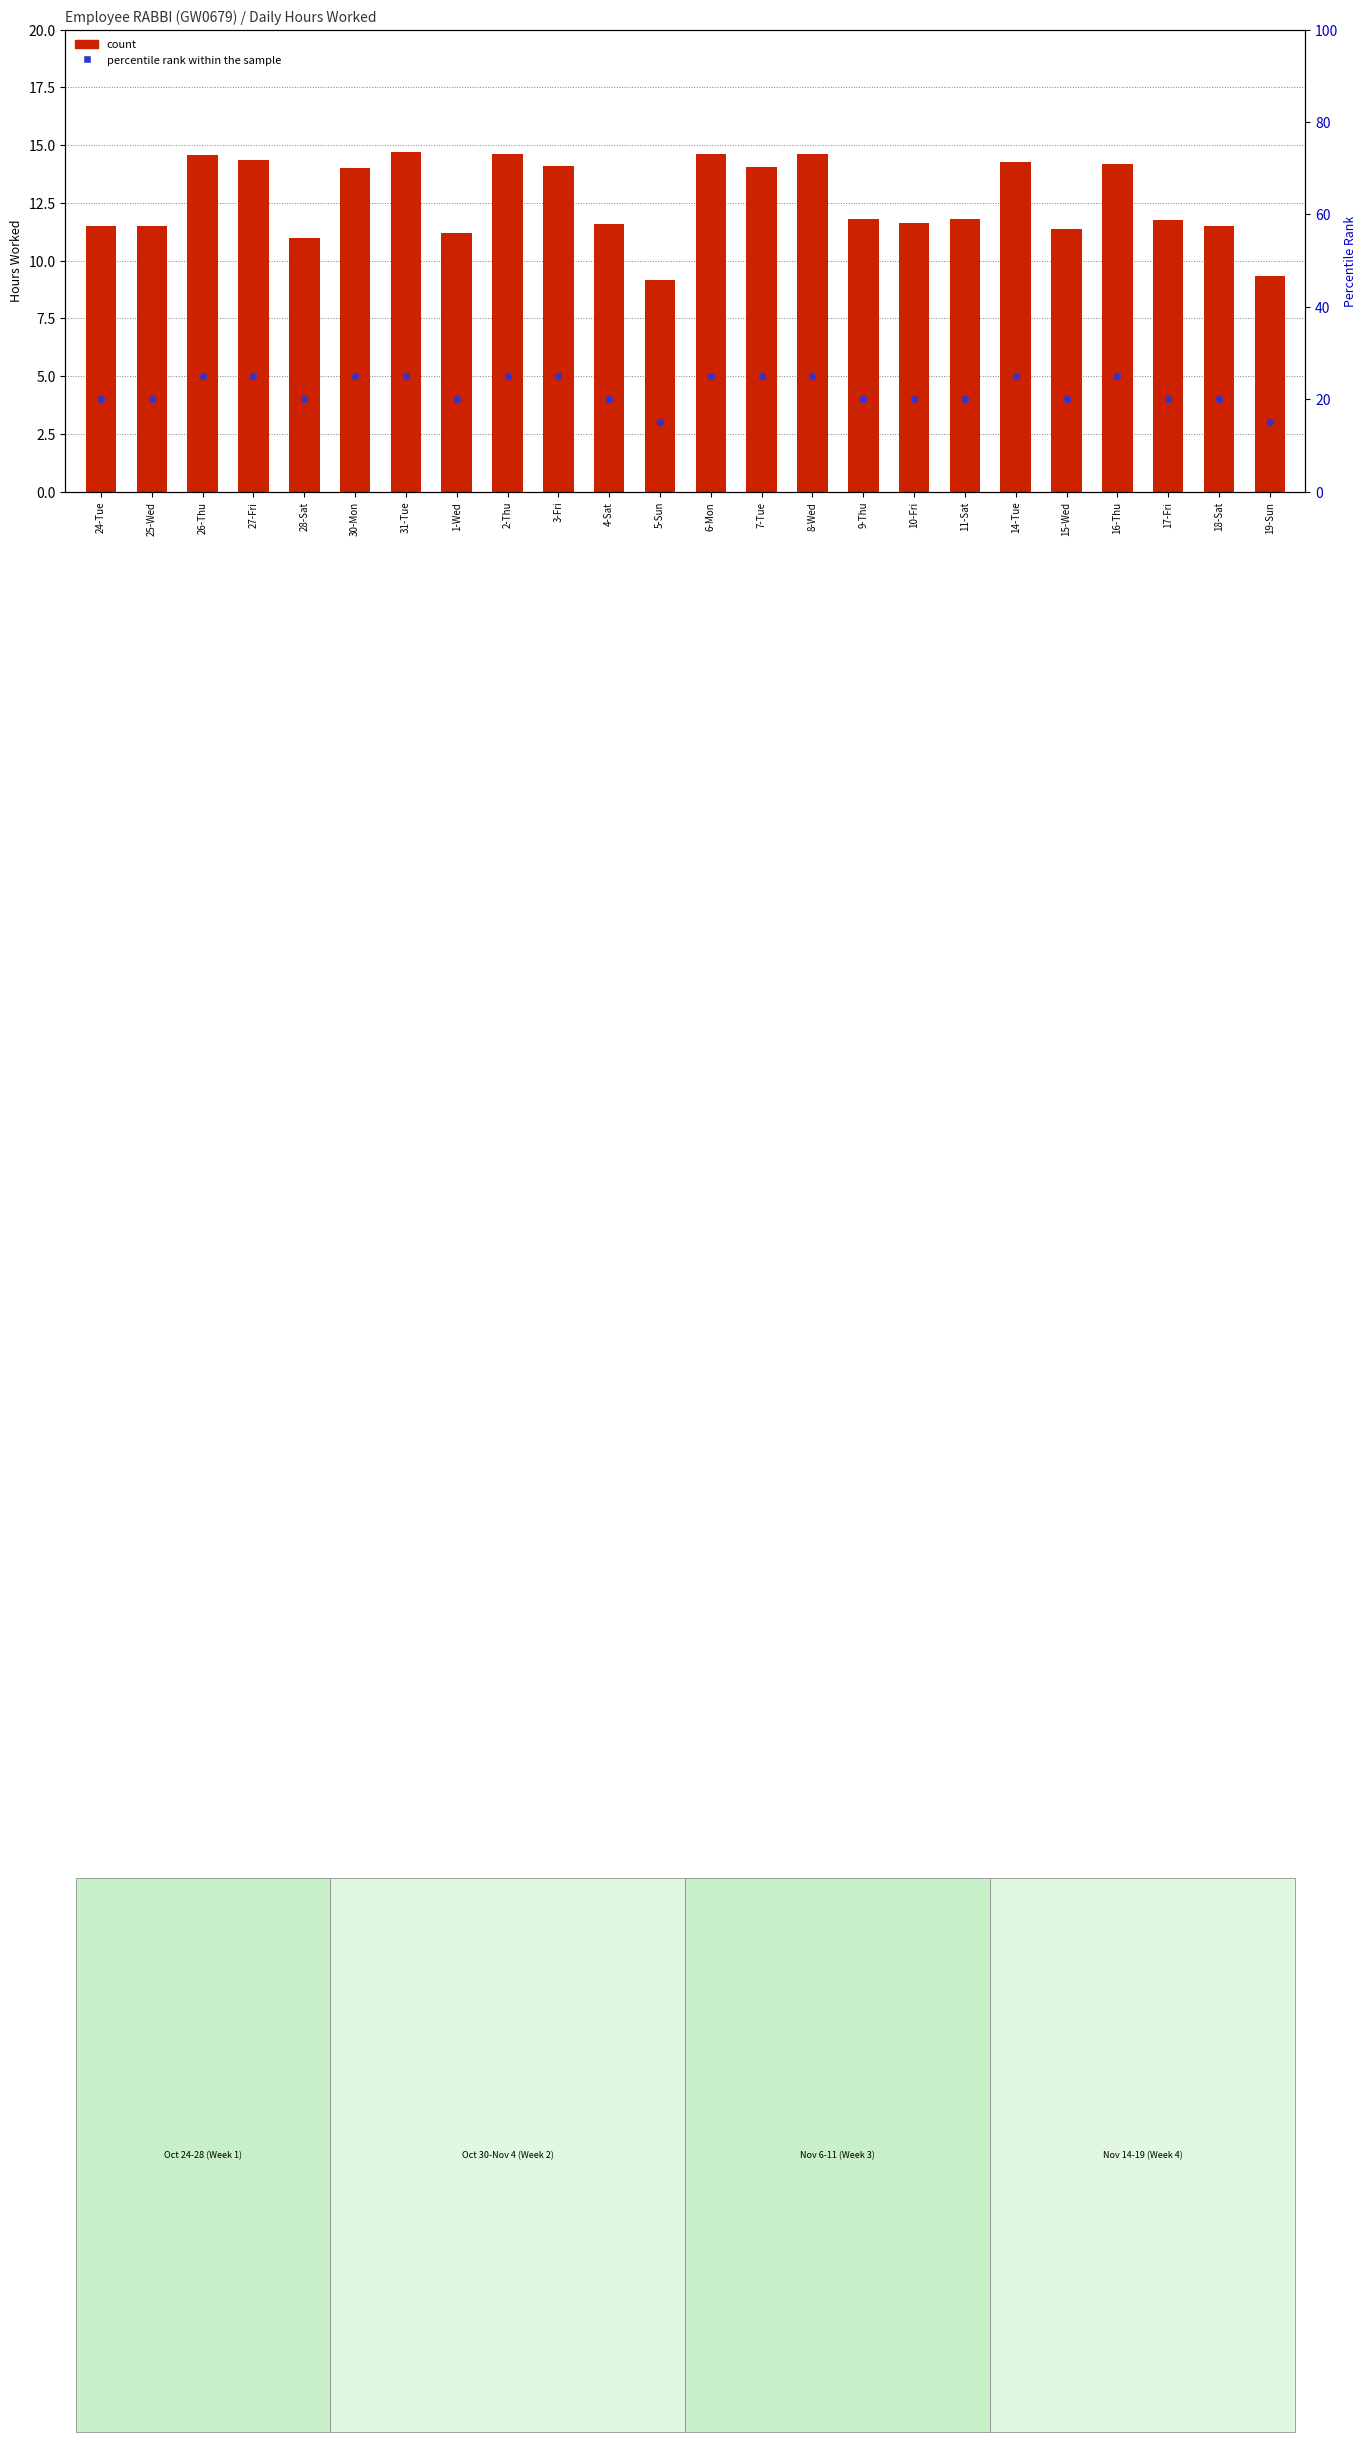

Is the value of count at 19-Sun greater than the value of percentile rank within the sample at 31-Tue?

No